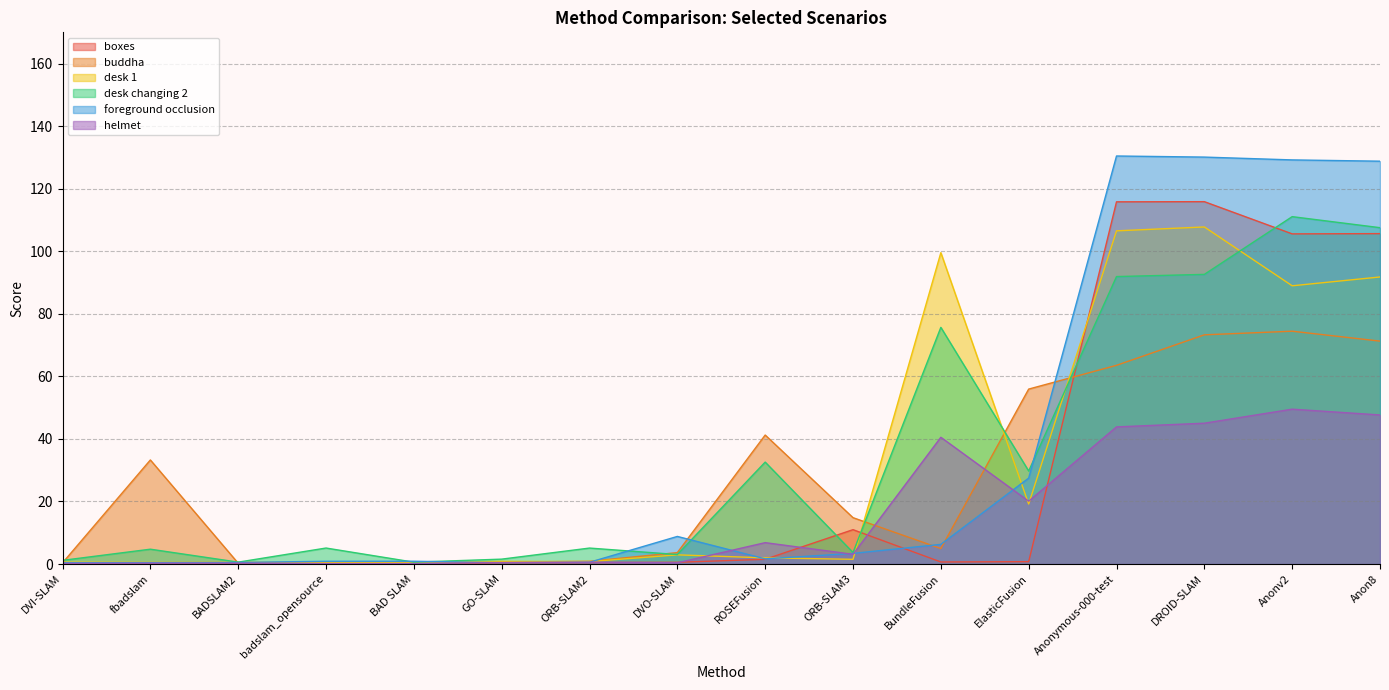

True or false: helmet has a value of 0.3 at BADSLAM2.

True